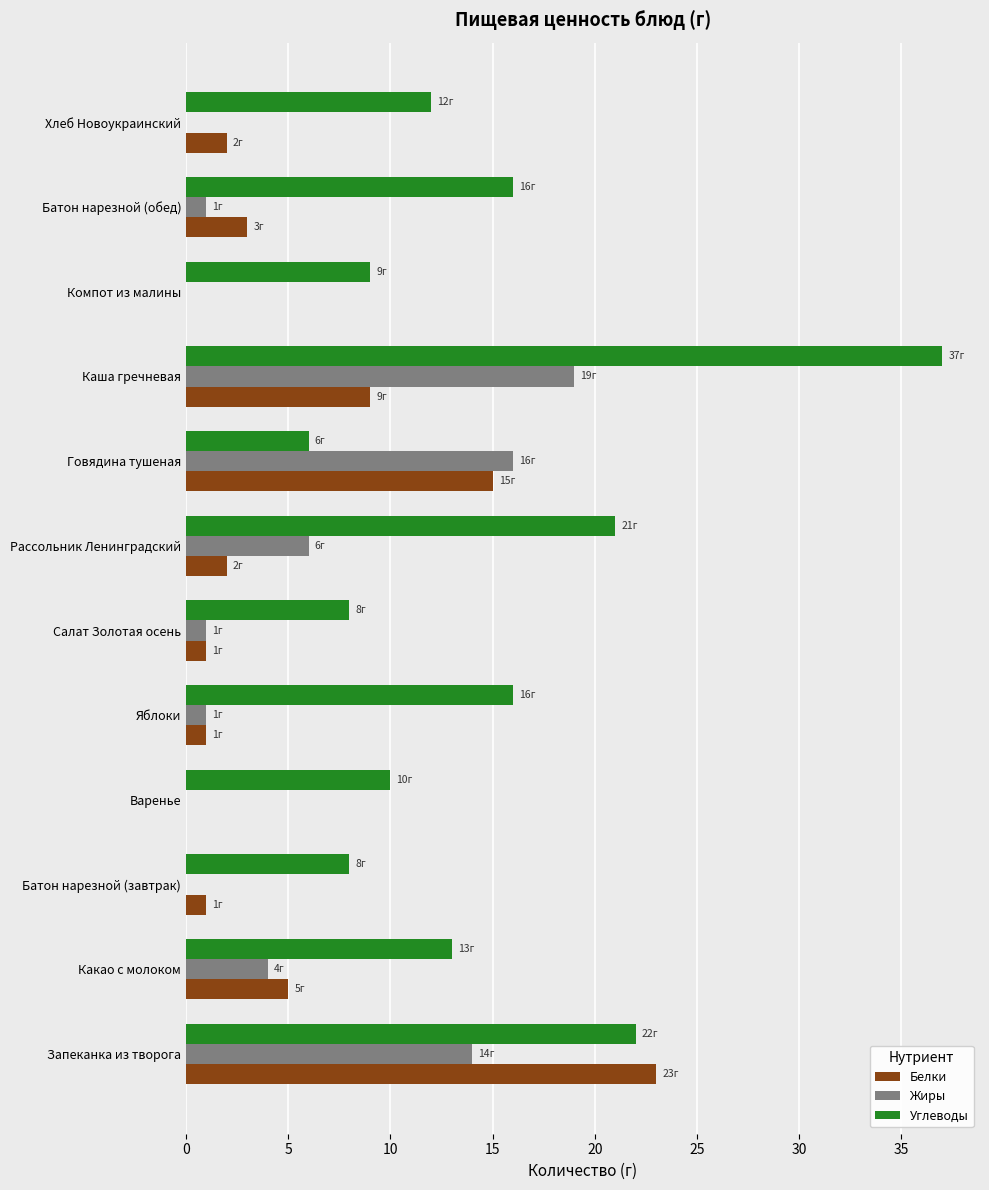

Which series has the largest total across all categories?

Углеводы